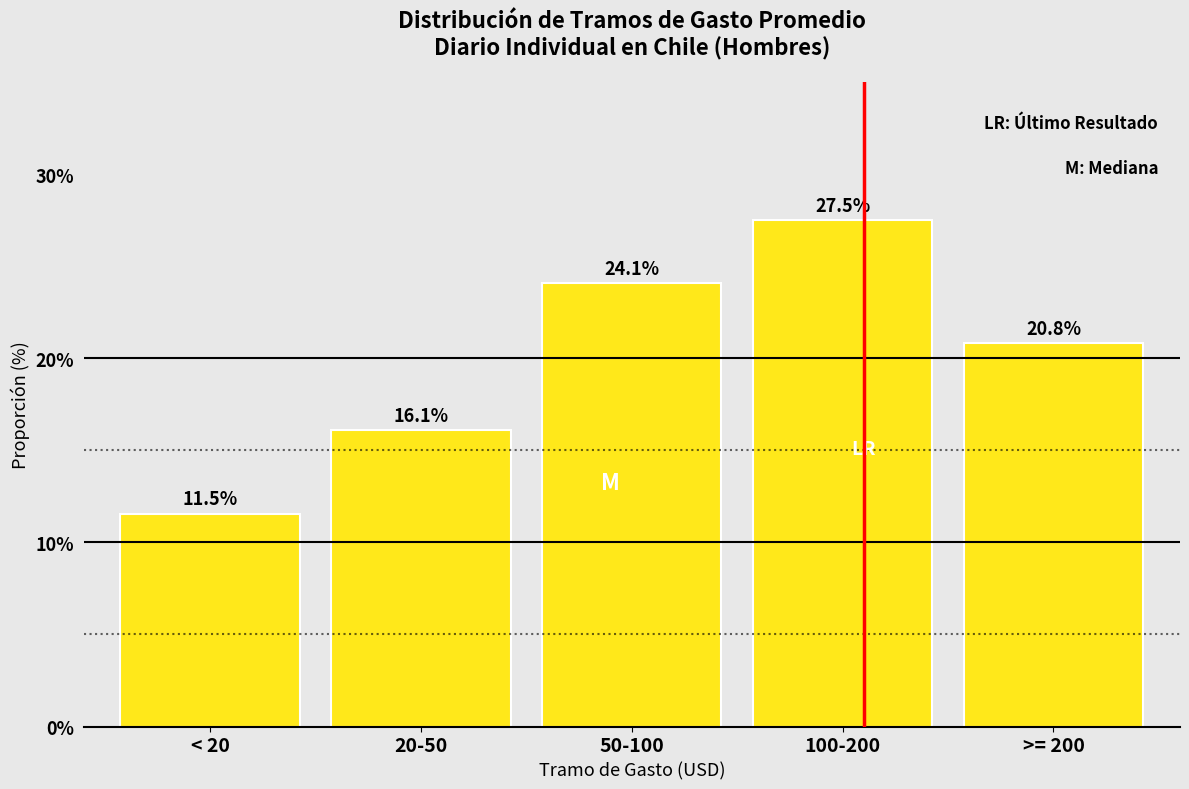

Reading left to right, list all the values displayed in this chart.

< 20=11.5	20-50=16.1	50-100=24.1	100-200=27.5	>= 200=20.8